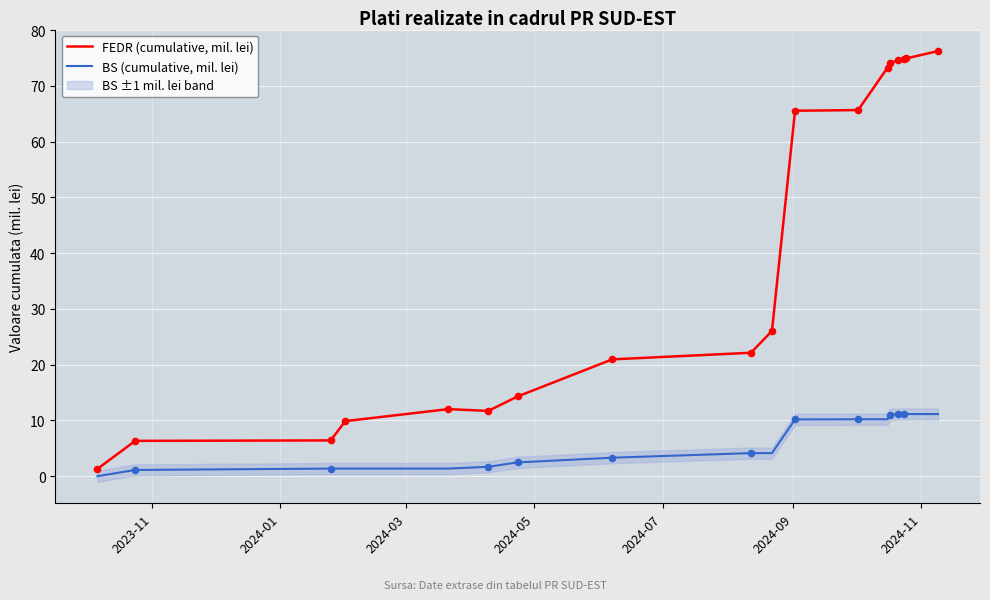

What is the maximum value for BS (cumulative, mil. lei)?

11.1